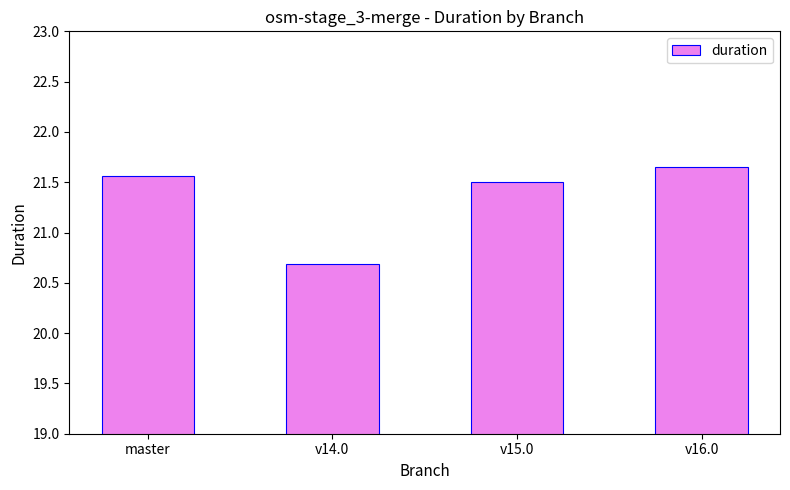

Count the values in the range 21 to 22.

3